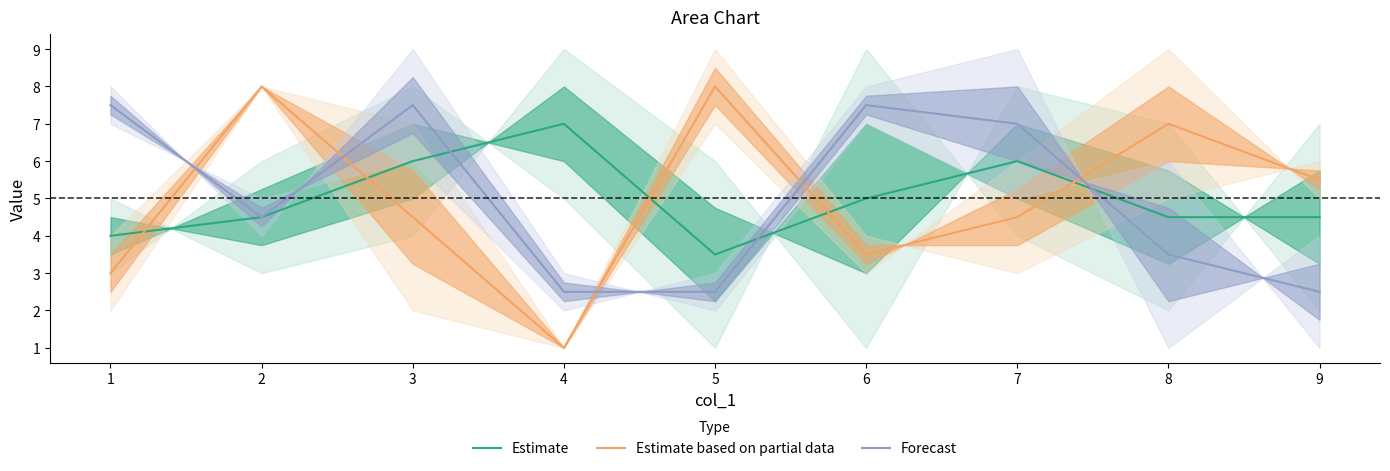

How many lines are shown in the chart?

3